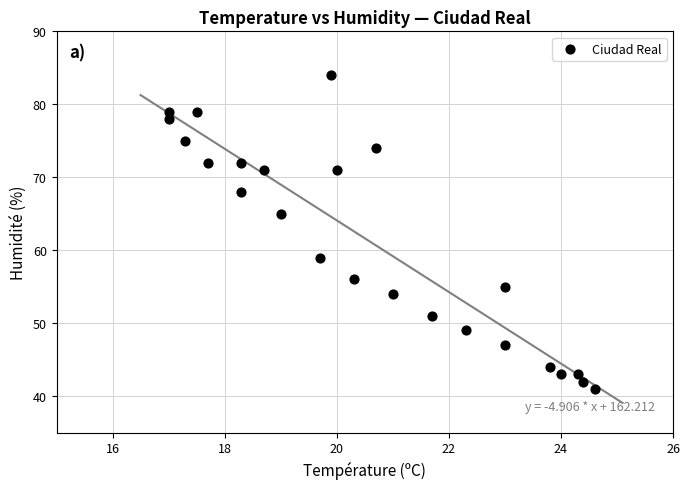

What is the range of Y values (max minus min)?

43